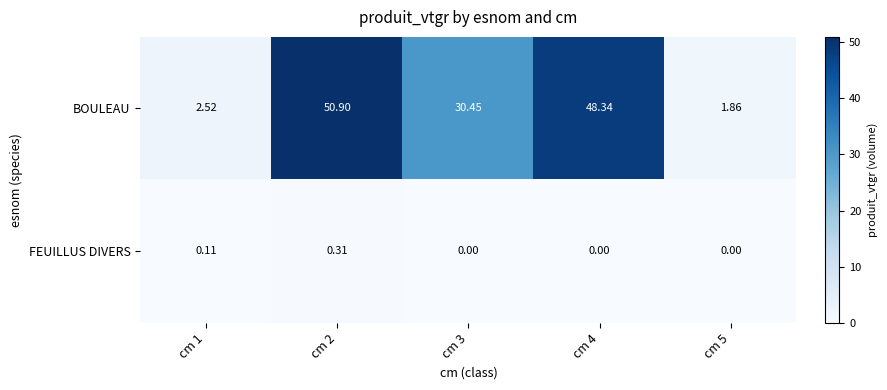

Which series changed the most between cm 2 and cm 5?

BOULEAU